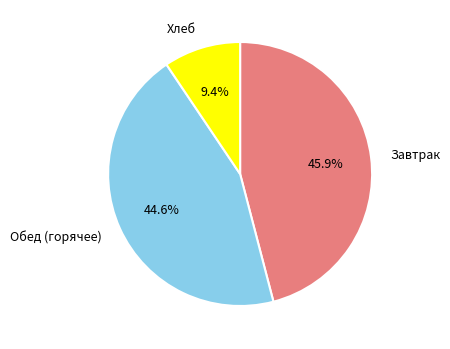

Rank the categories by value from highest to lowest.

Завтрак, Обед (горячее), Хлеб